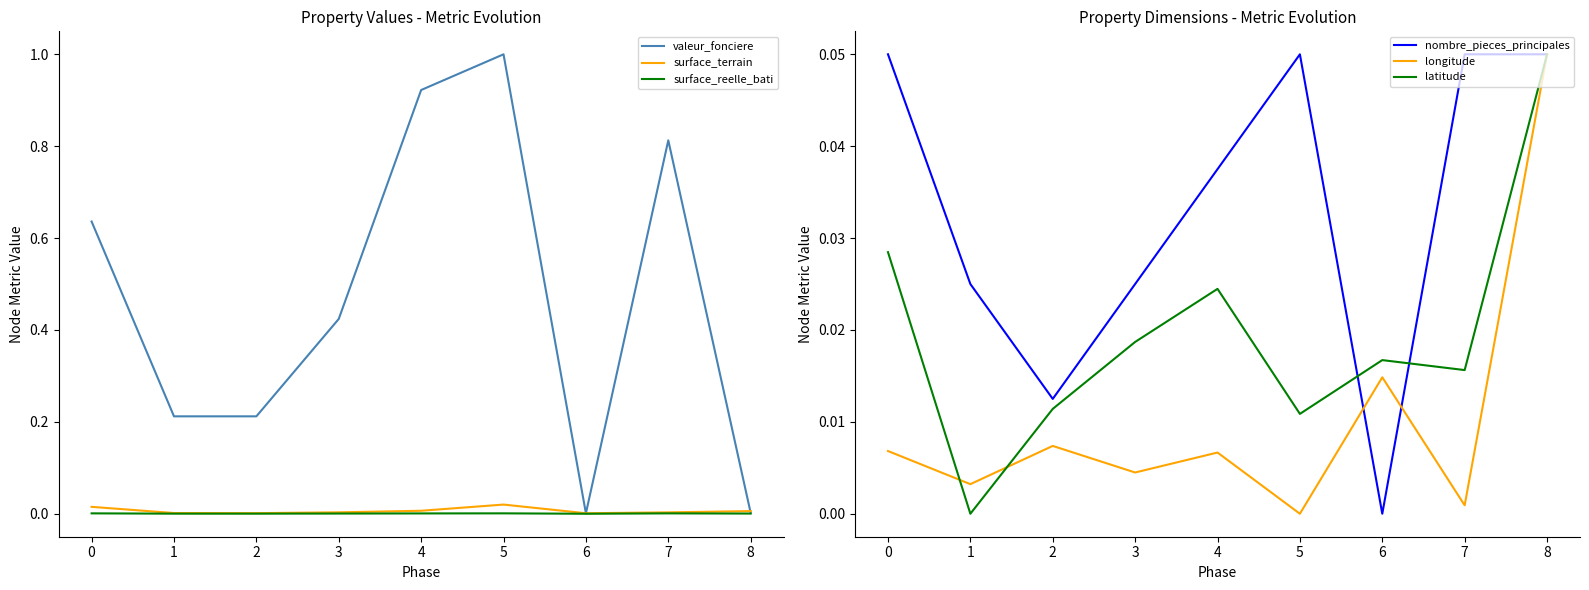

What is the difference between the maximum and minimum values in the longitude series?

0.1